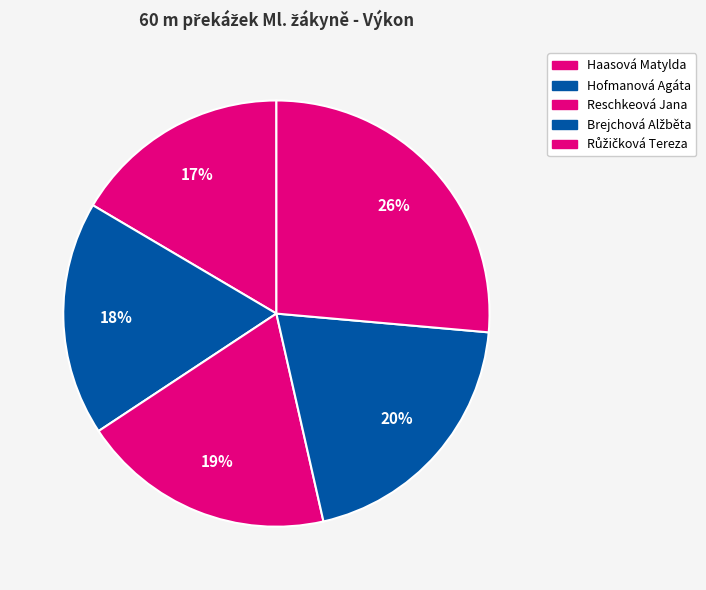

To the nearest percent, what portion does Růžičková Tereza represent?

26%